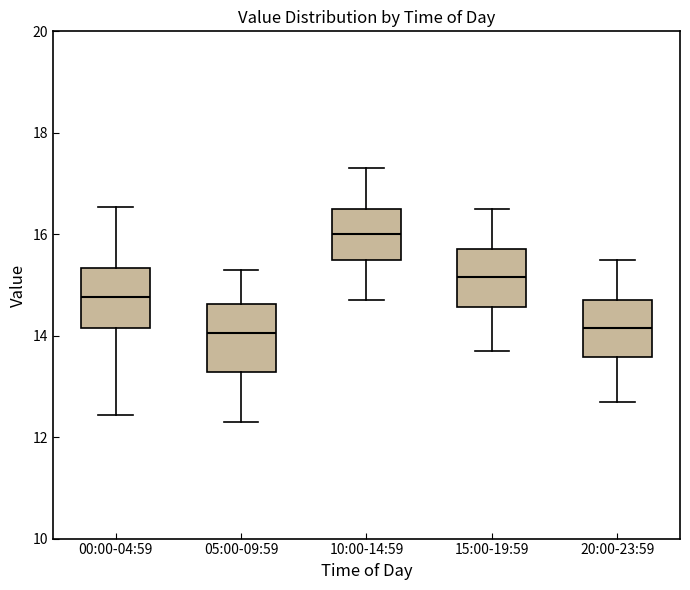

Which box has the highest median line?

10:00-14:59